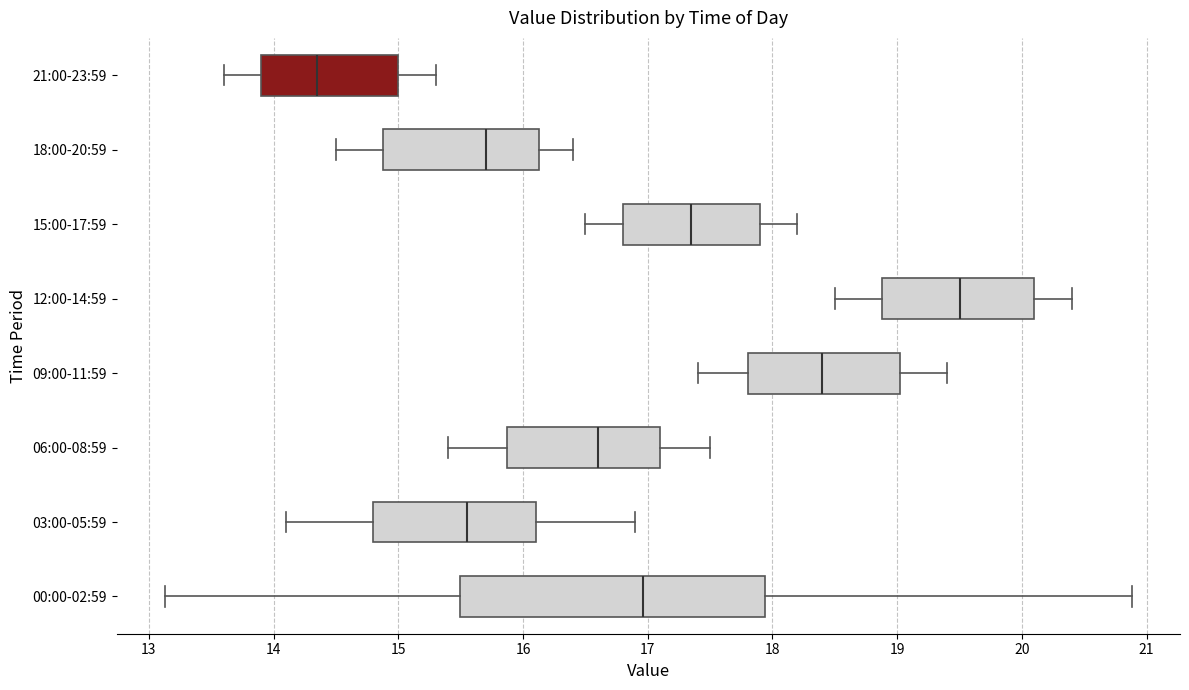

Which box has the furthest to the right median line?

12:00-14:59